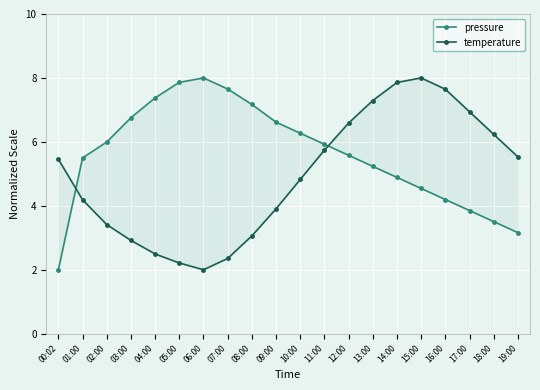

True or false: pressure has a value of 6.0 at 02:00.

True